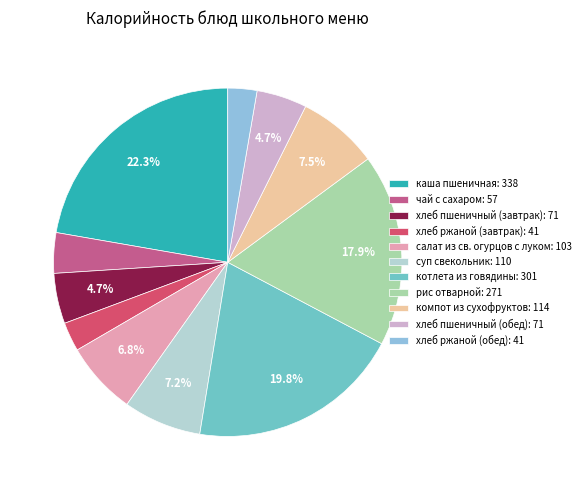

Do компот из сухофруктов: 114 and хлеб пшеничный (обед): 71 together represent more than half of the pie?

No